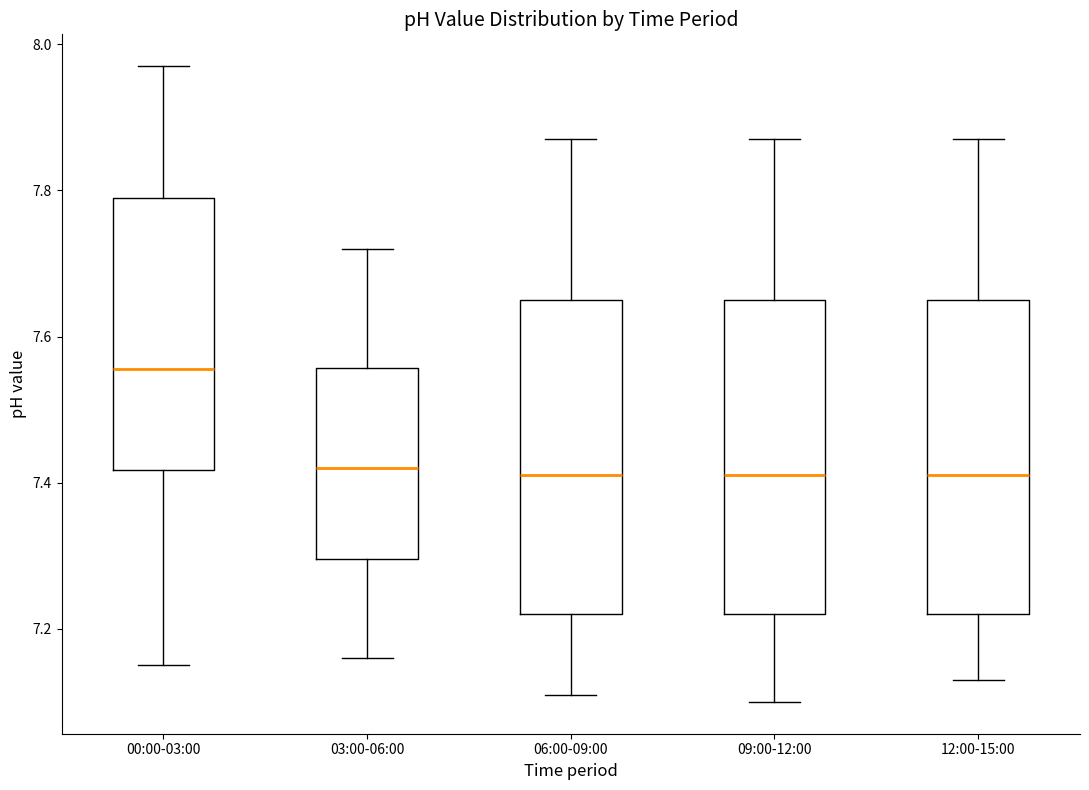

Which box has the highest median line?

00:00-03:00